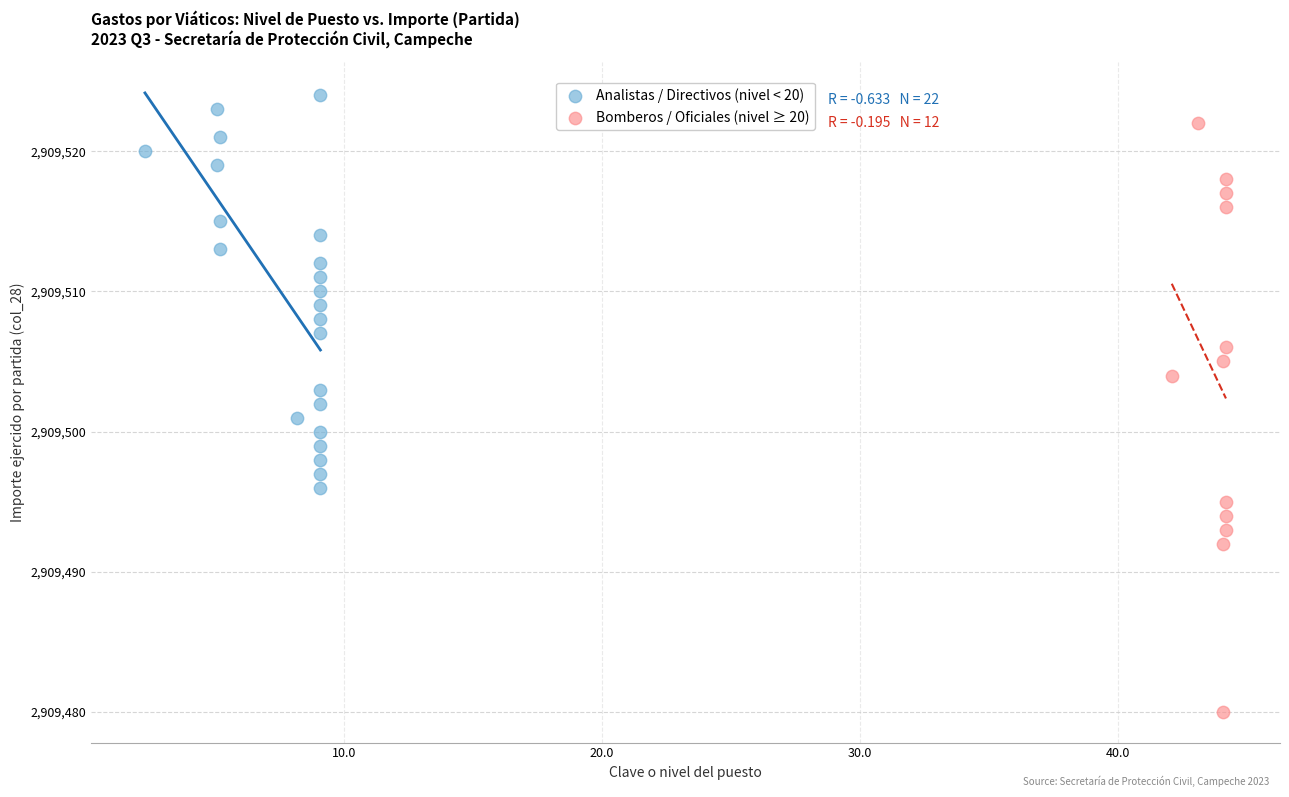

Which series has the widest spread of Y values?

Bomberos / Oficiales (nivel ≥ 20)